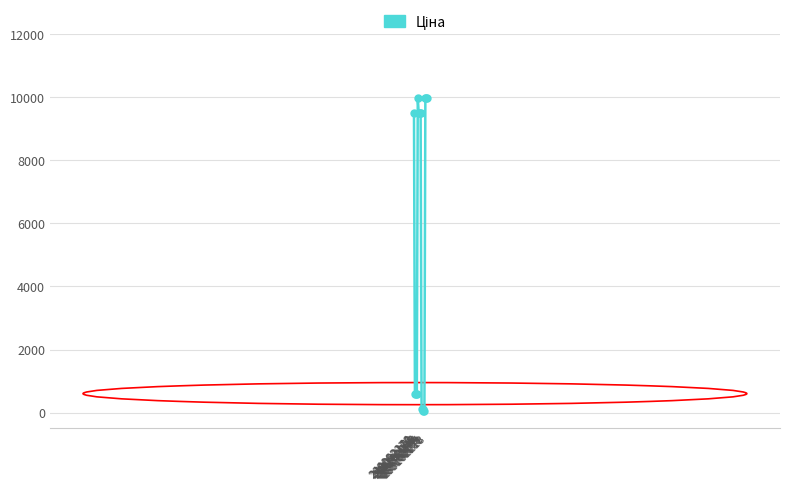

What is the approximate value at 249092174?

603.7